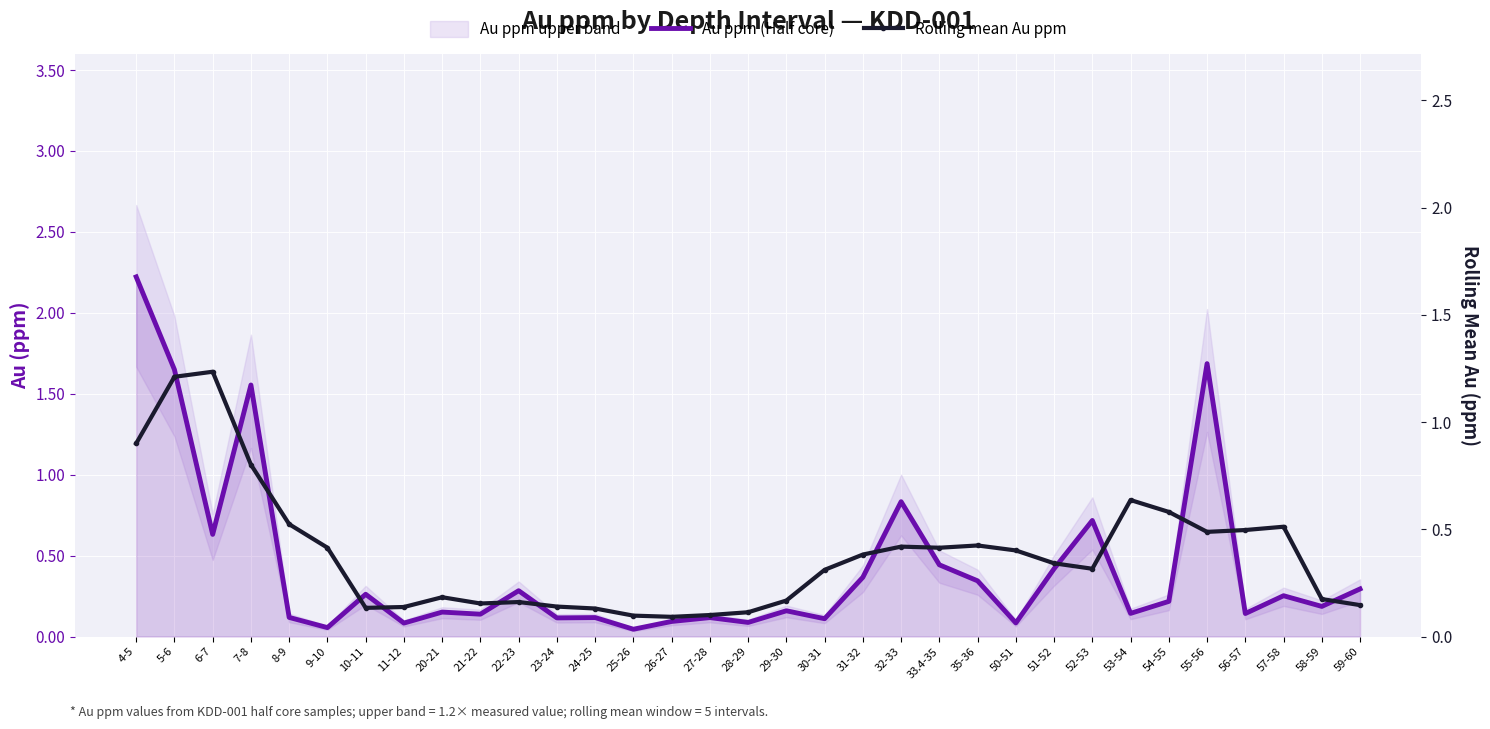

What is the label of the 32nd point from the right?

5-6